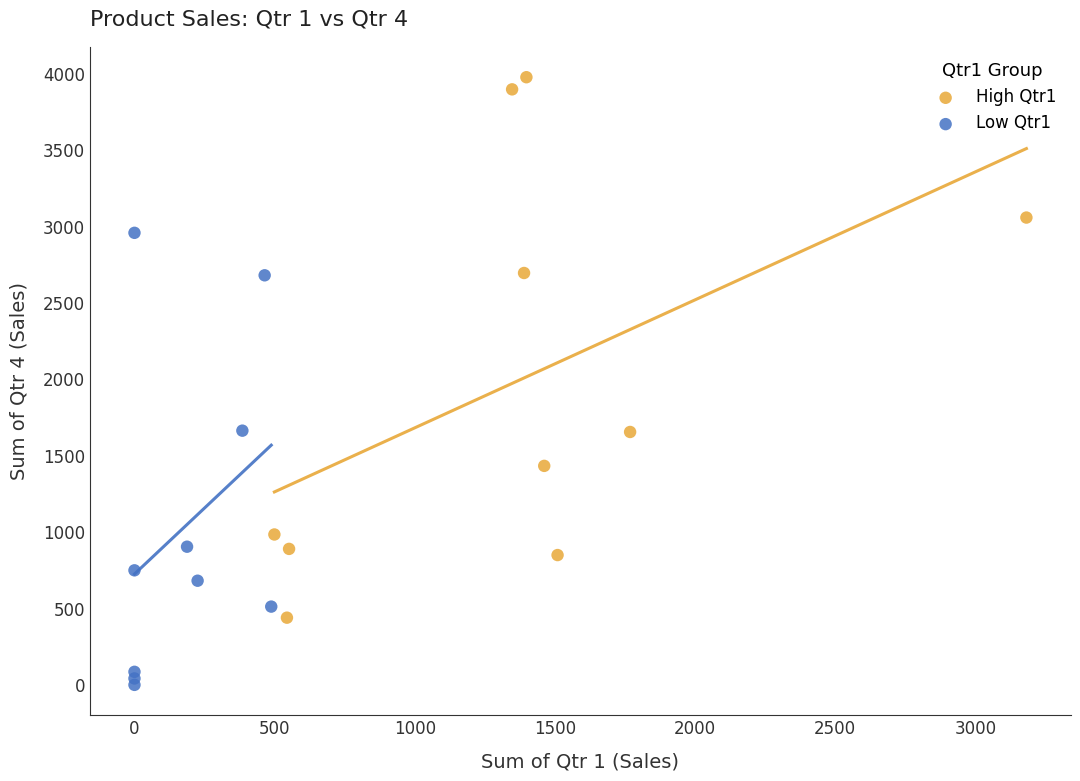

Which series reaches the minimum Y coordinate?

Low Qtr1